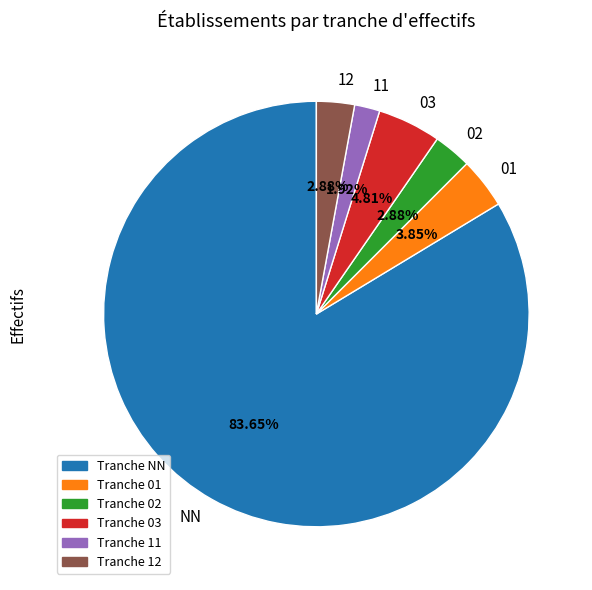

Which slice is the largest?

NN